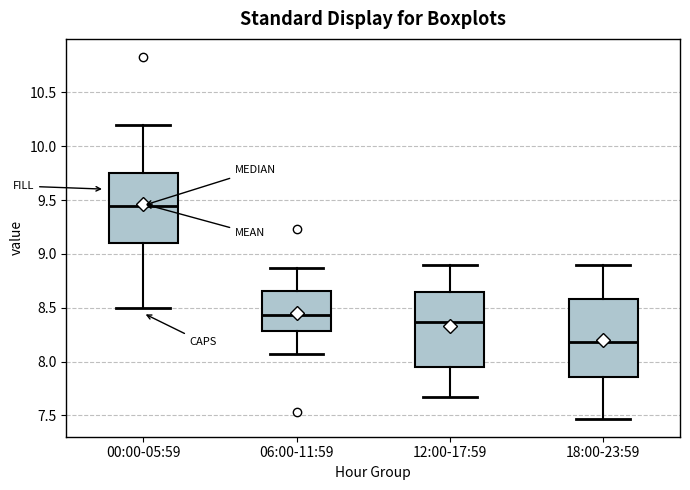

Where does the lower whisker of the box for 00:00-05:59 end on the y-axis? The values are not printed on the chart, so give them approximately, as read against the axis.

8.50